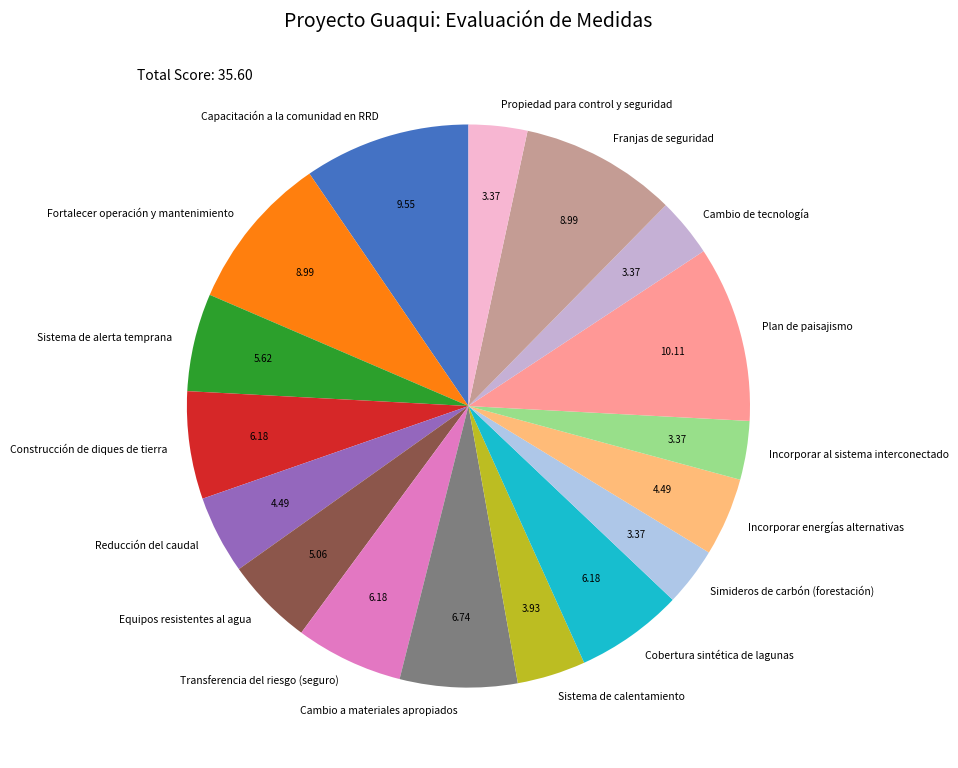

How many segments does this pie chart have?

17